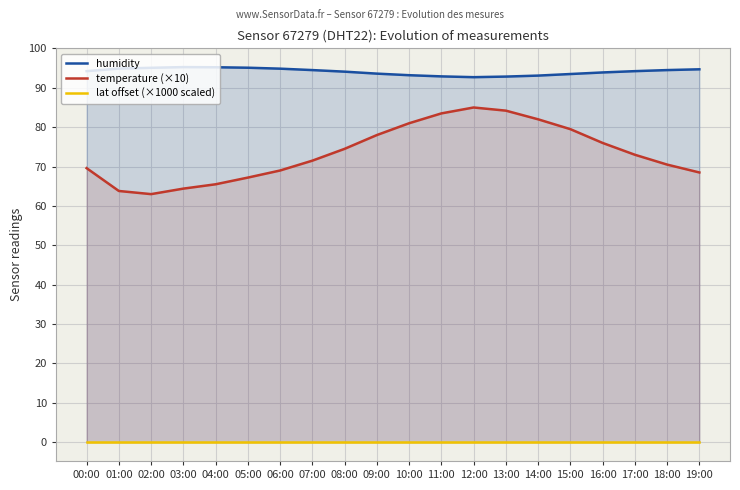

What is the value of the humidity point at the 1st from the left?

94.2